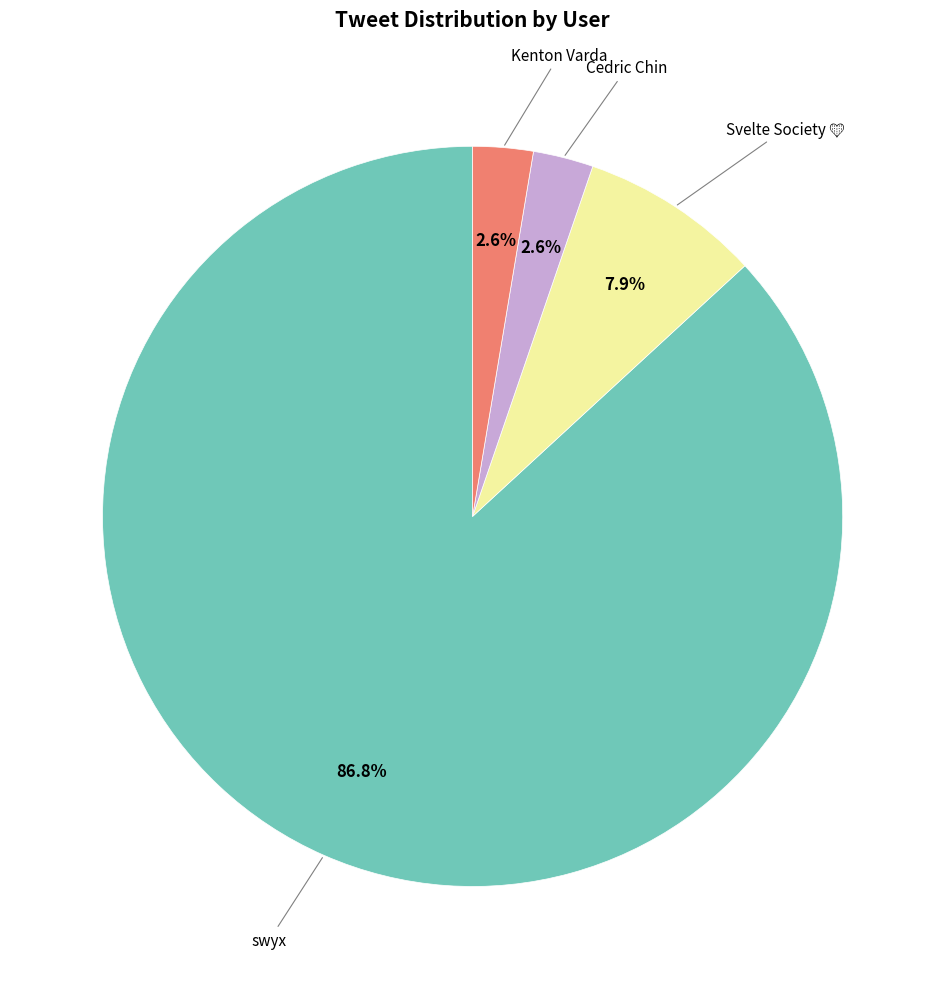

Does any single category account for the majority?

Yes